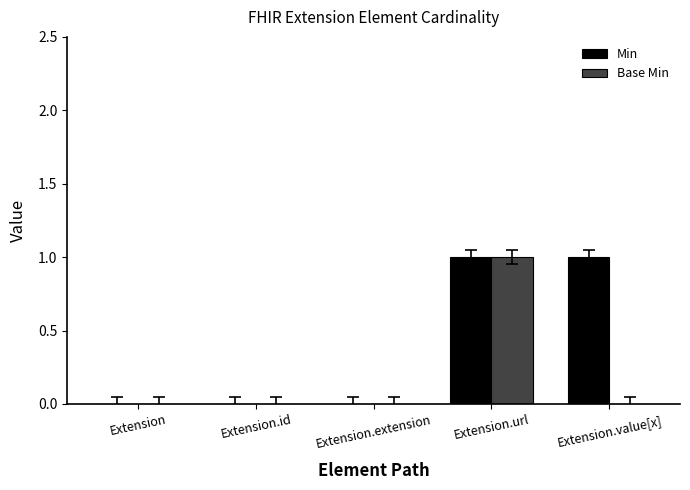

Which series changed the most between Extension and Extension.value[x]?

Min